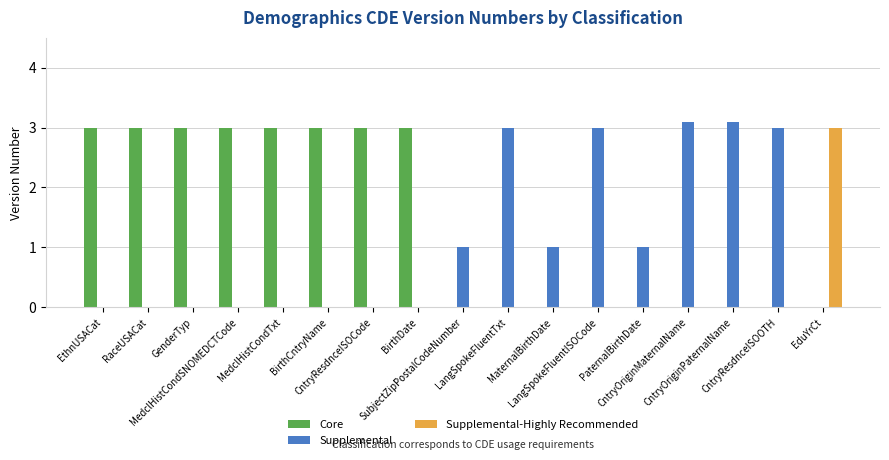

What is the difference between the Supplemental values at LangSpokeFluentISOCode and MaternalBirthDate?

2.0